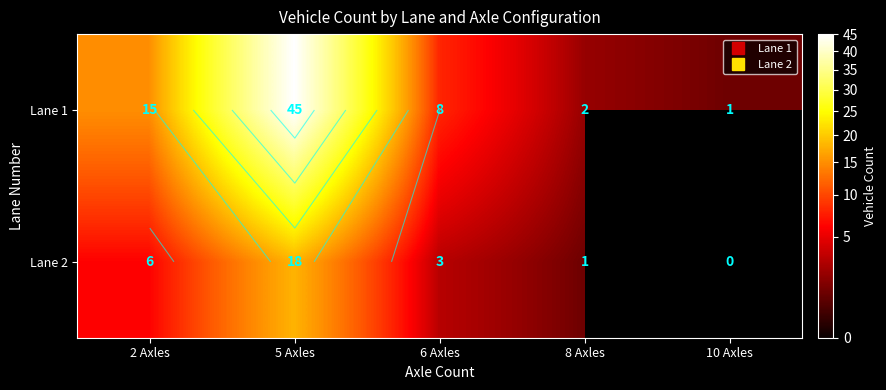

Count the number of data series in this chart.

2